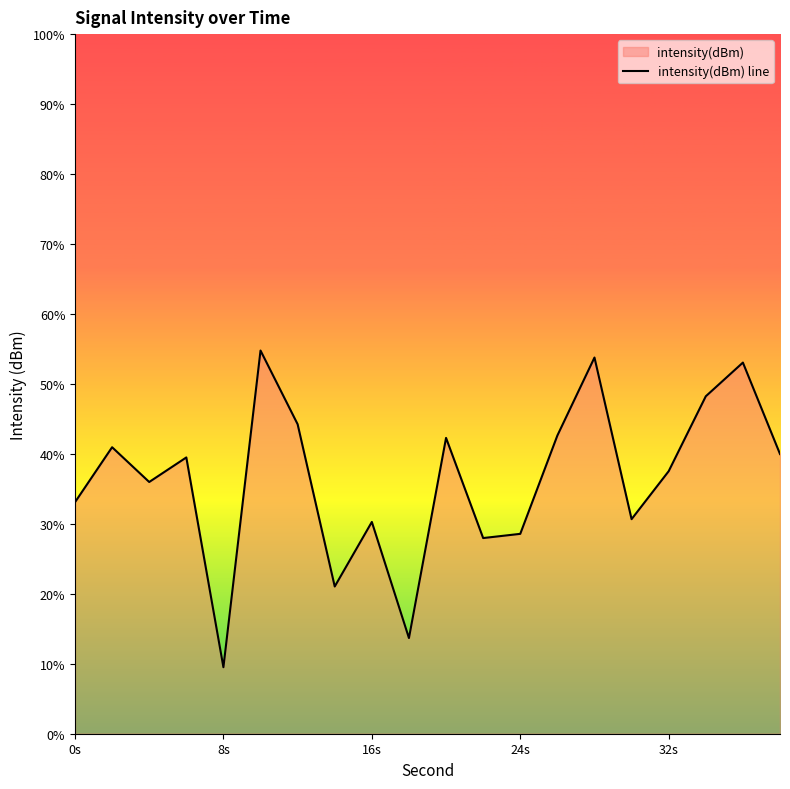

Does the chart display data point markers on the line(s)?

No